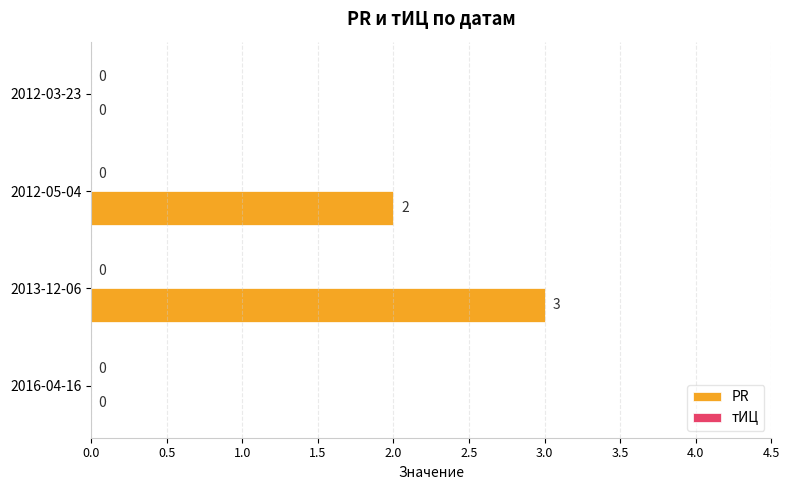

Which label corresponds to the largest value in the chart?

2013-12-06